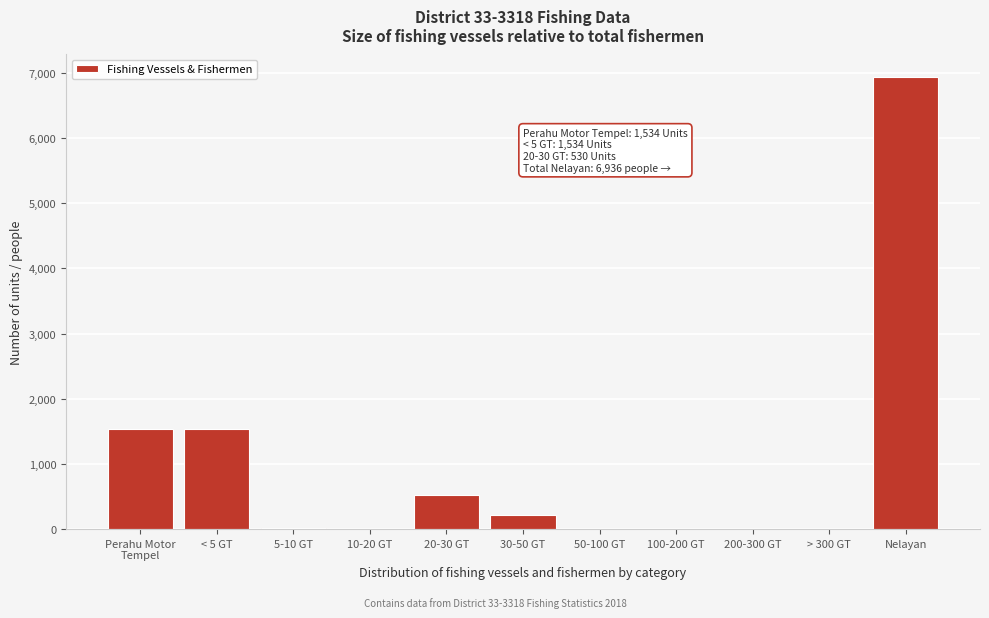

What is the maximum value shown in the chart?

6936